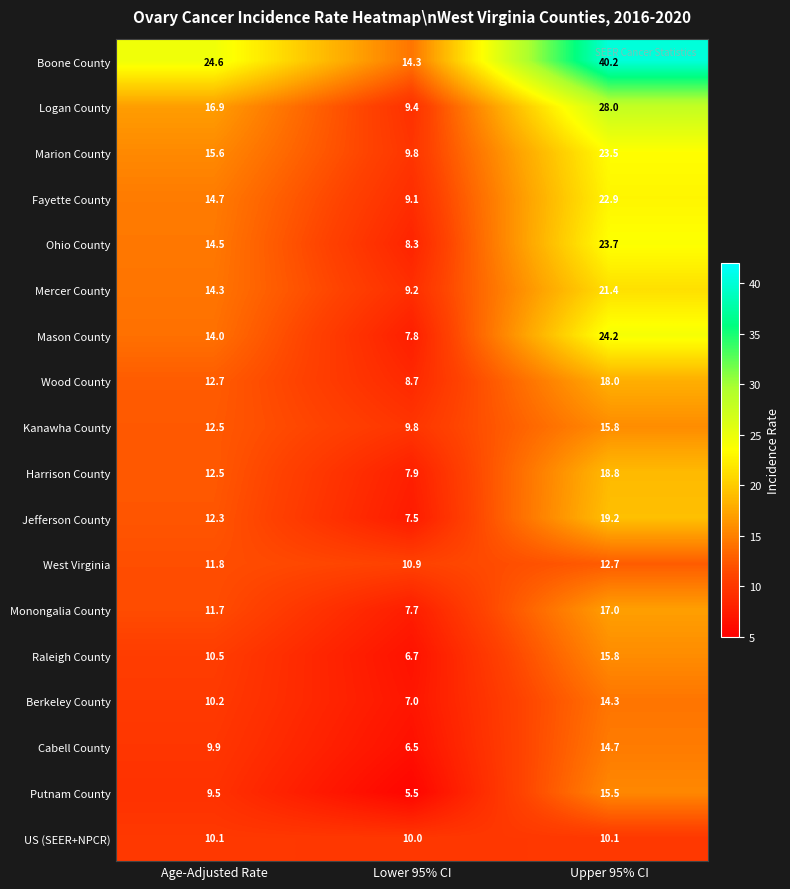

What is the average value of the Jefferson County series?

13.0